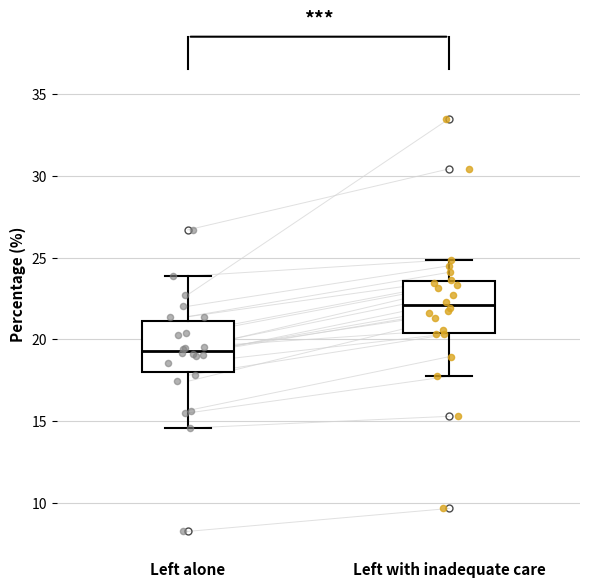

Where does the upper whisker of the box for Left alone end on the y-axis? The values are not printed on the chart, so give them approximately, as read against the axis.

24.0